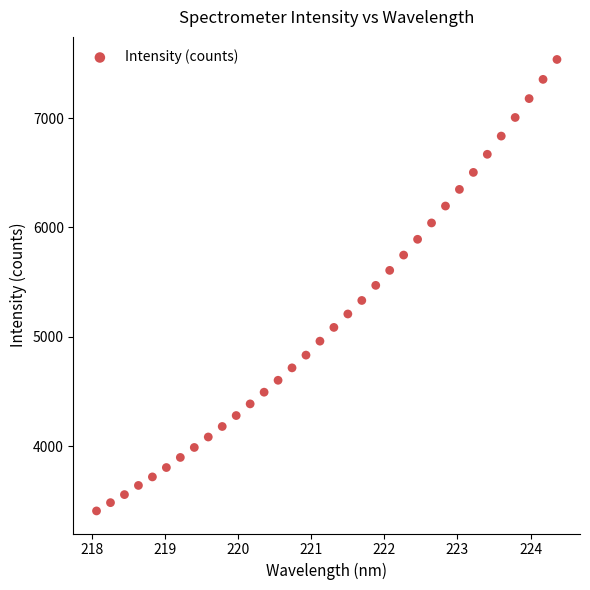

What is the range of Y values (max minus min)?

4127.3